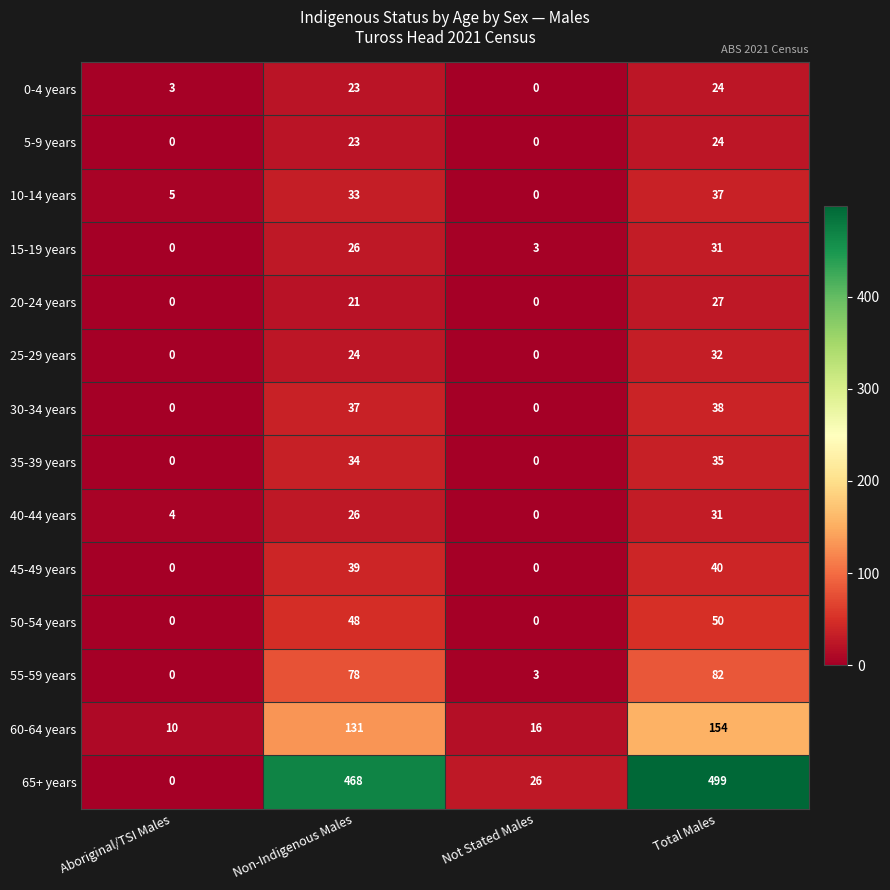

What is the average value of the 40-44 years series?

15